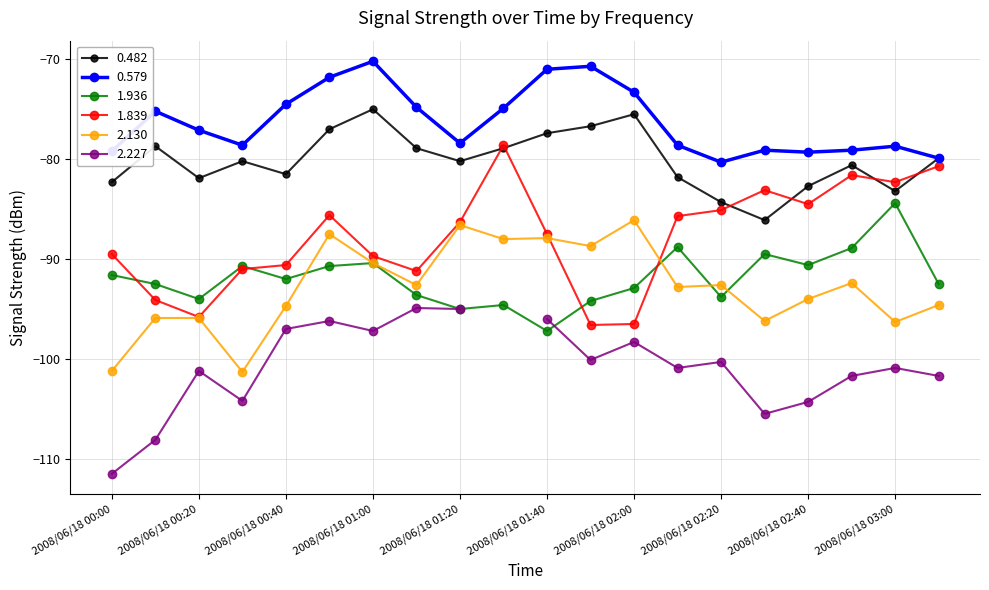

Is this an area chart (filled region under the line)?

No